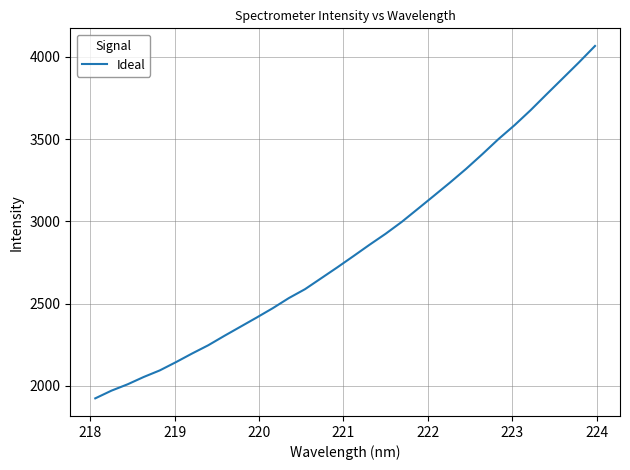

What is the minimum value shown in the chart?

1923.7